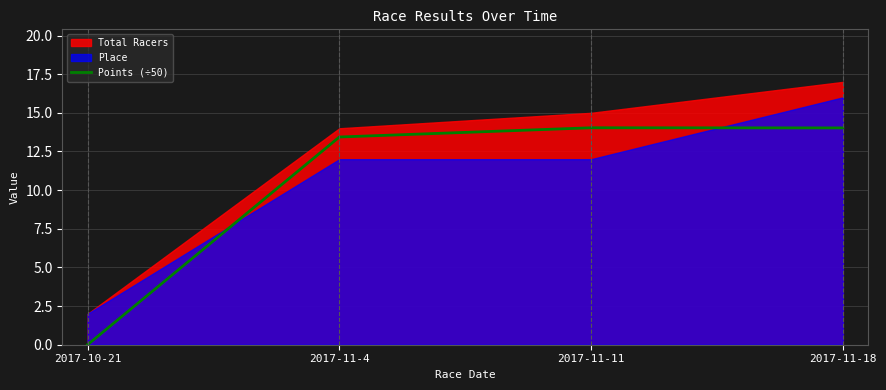

The Points (÷50) series shows 13.4 at 2017-11-4. True or false?

True